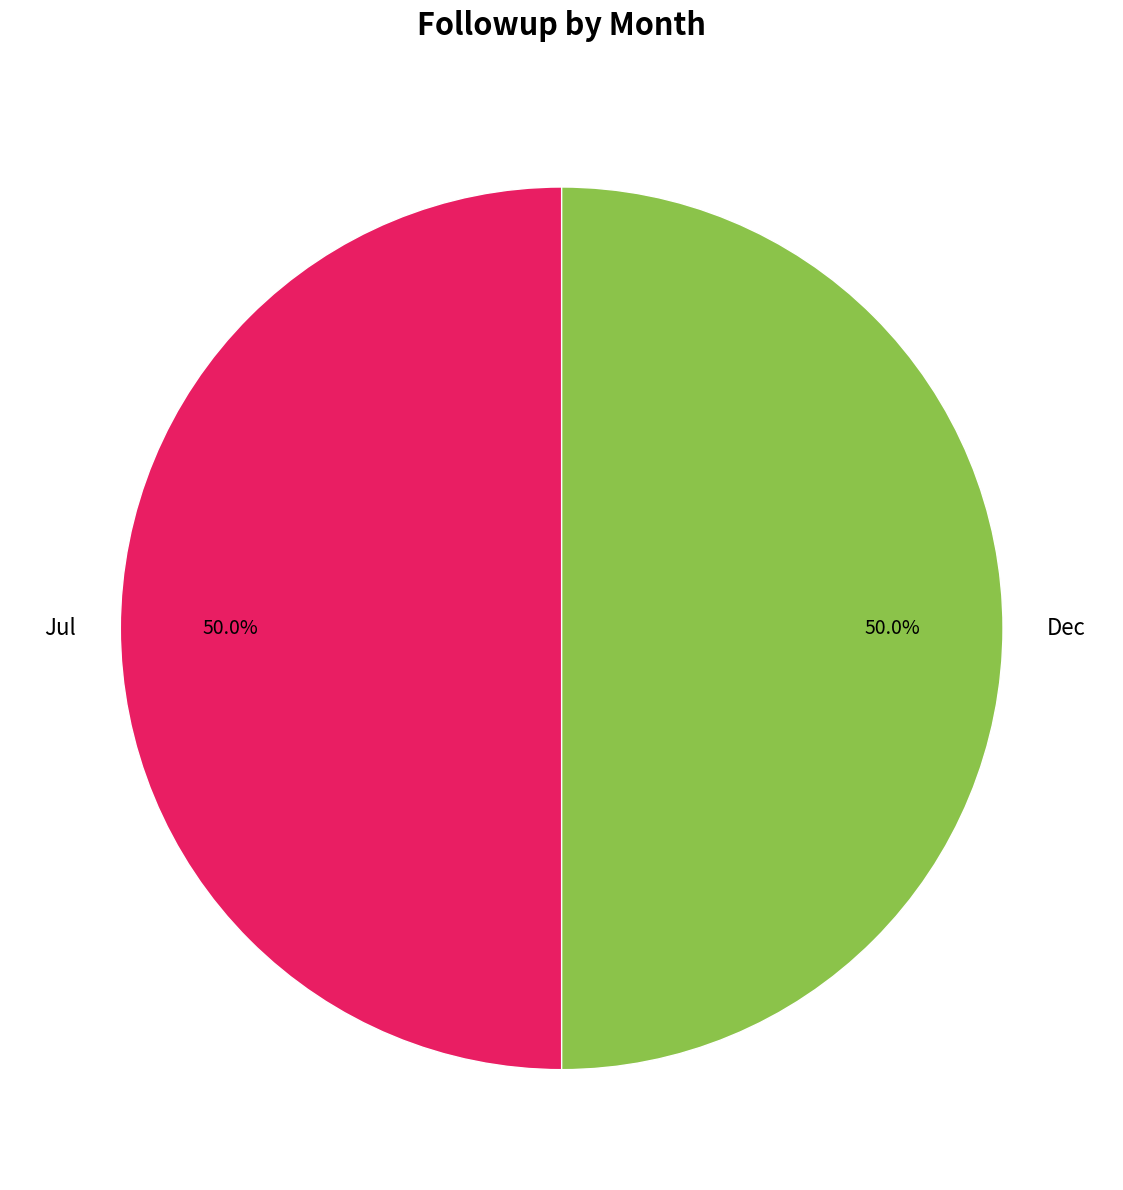

Combined, what portion of the pie is Dec and Jul?

100.0%